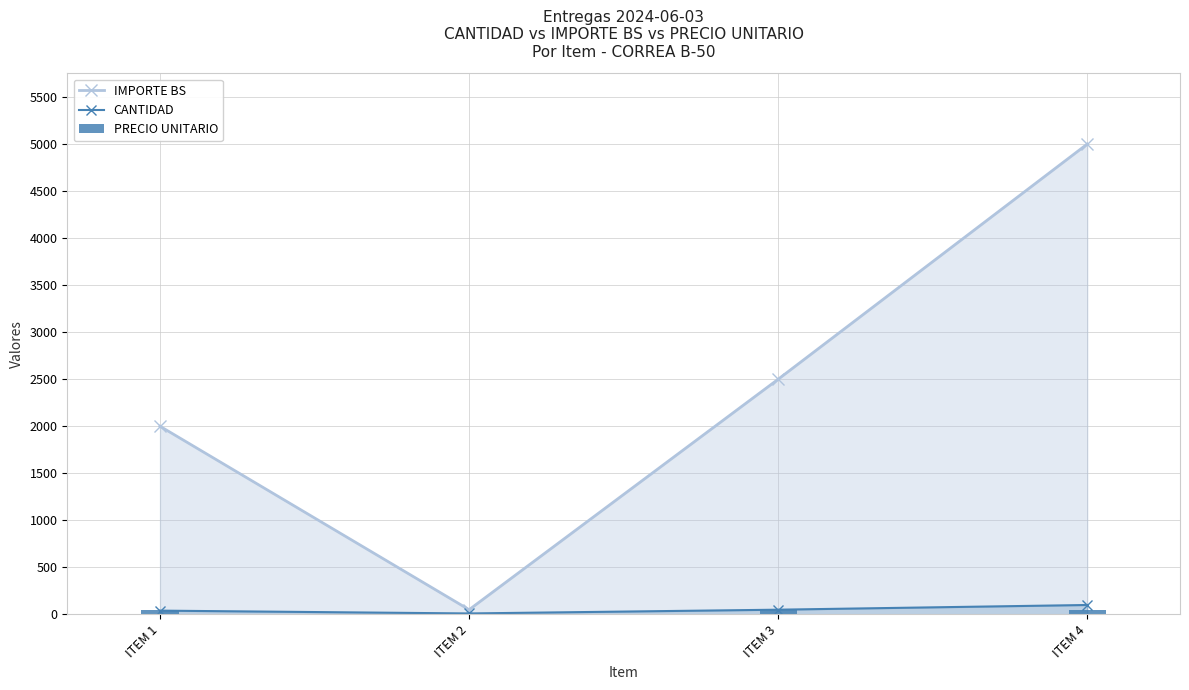

Reading left to right, list all the values displayed in this chart.

IMPORTE BS: ITEM 1=2000	ITEM 2=50	ITEM 3=2500	ITEM 4=5000
CANTIDAD: ITEM 1=40	ITEM 2=10	ITEM 3=50	ITEM 4=100
PRECIO UNITARIO: ITEM 1=50	ITEM 2=5	ITEM 3=50	ITEM 4=50